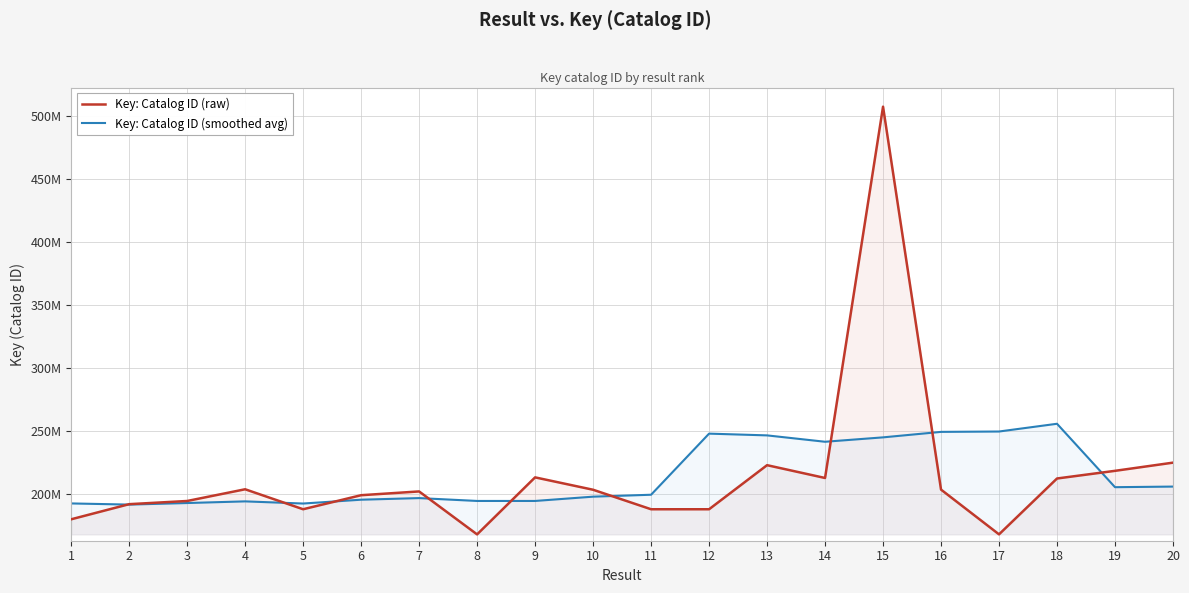

What are all the series names shown in the legend?

Key: Catalog ID (raw), Key: Catalog ID (smoothed avg)